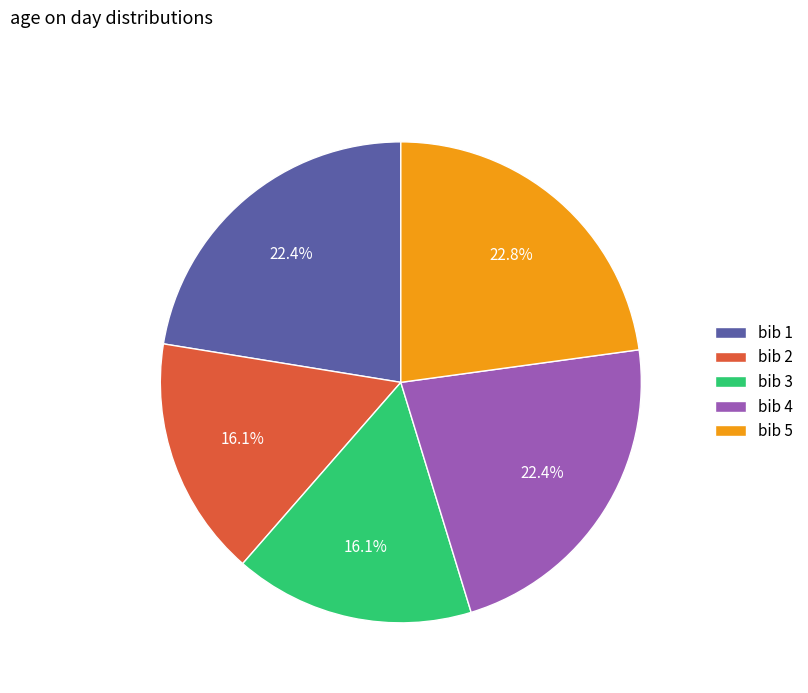

How many slices are in this pie chart?

5